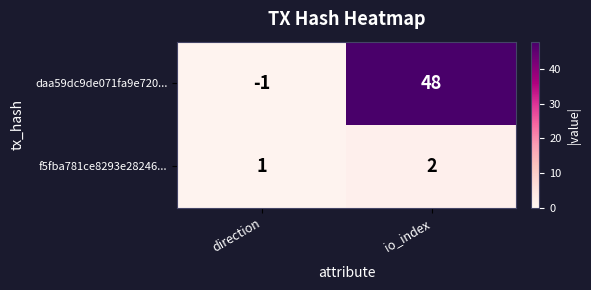

Where is f5fba781ce8293e28246... nearest to the value 1?

direction